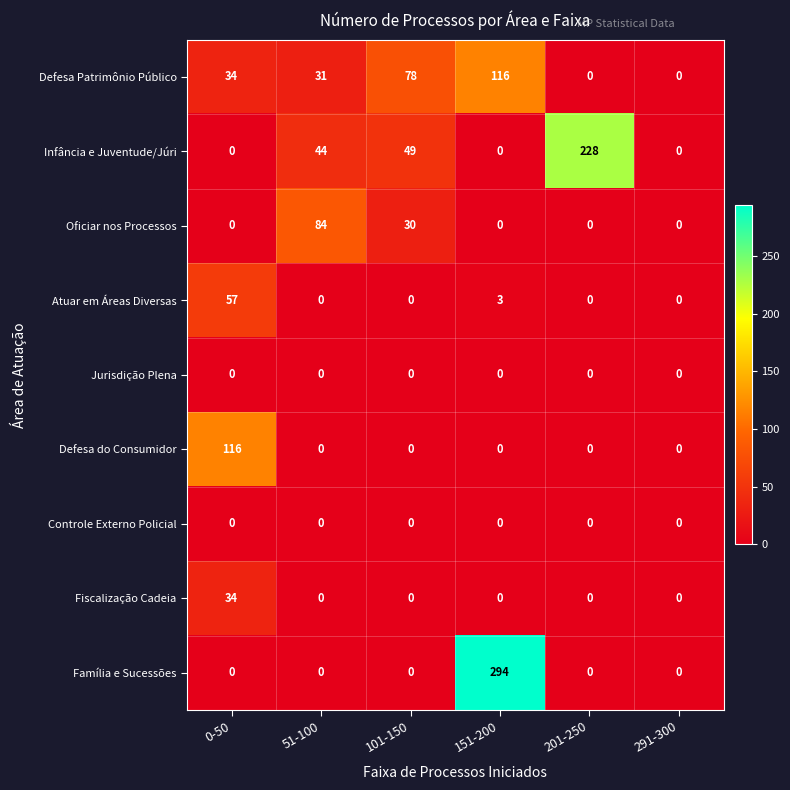

How many data points does each series have?

6